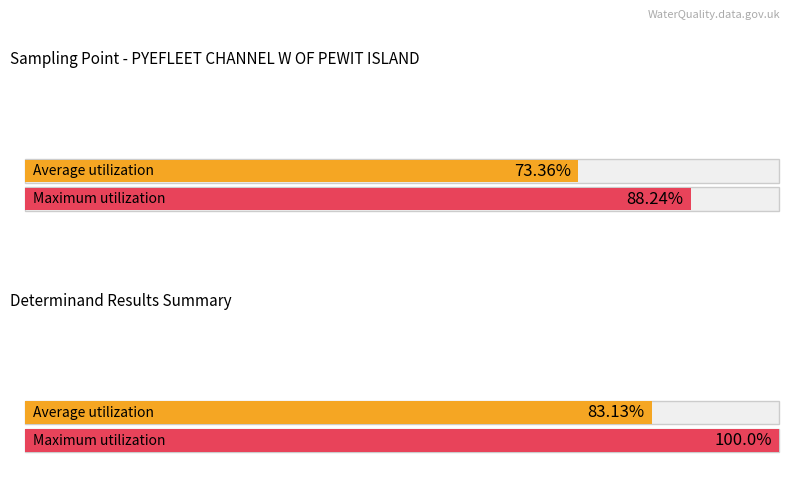

What are all the series names shown in the legend?

Average utilization, Maximum utilization